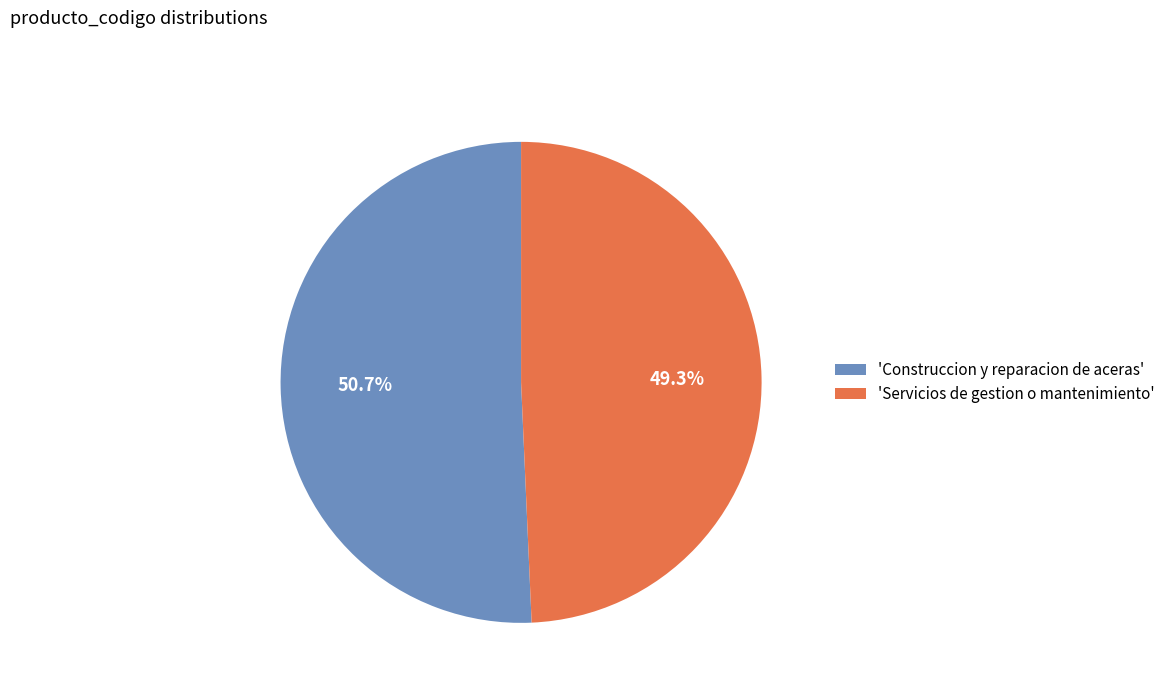

What is the total percentage of 'Servicios de gestion o mantenimiento' and 'Construccion y reparacion de aceras'?

100.0%